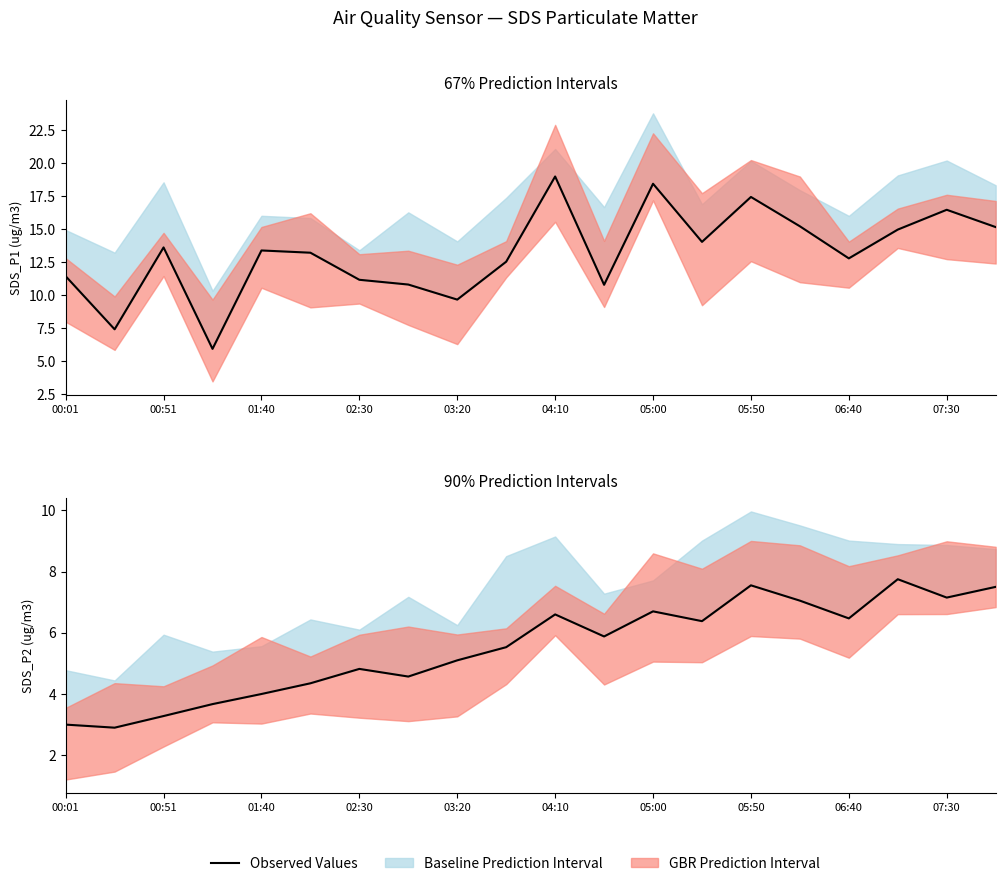

Reading left to right, what are all the values shown in this chart?

3.0	2.9	3.3	3.7	4.0	4.3	4.8	4.6	5.1	5.5	6.6	5.9	6.7	6.4	7.5	7.0	6.5	7.8	7.2	7.5